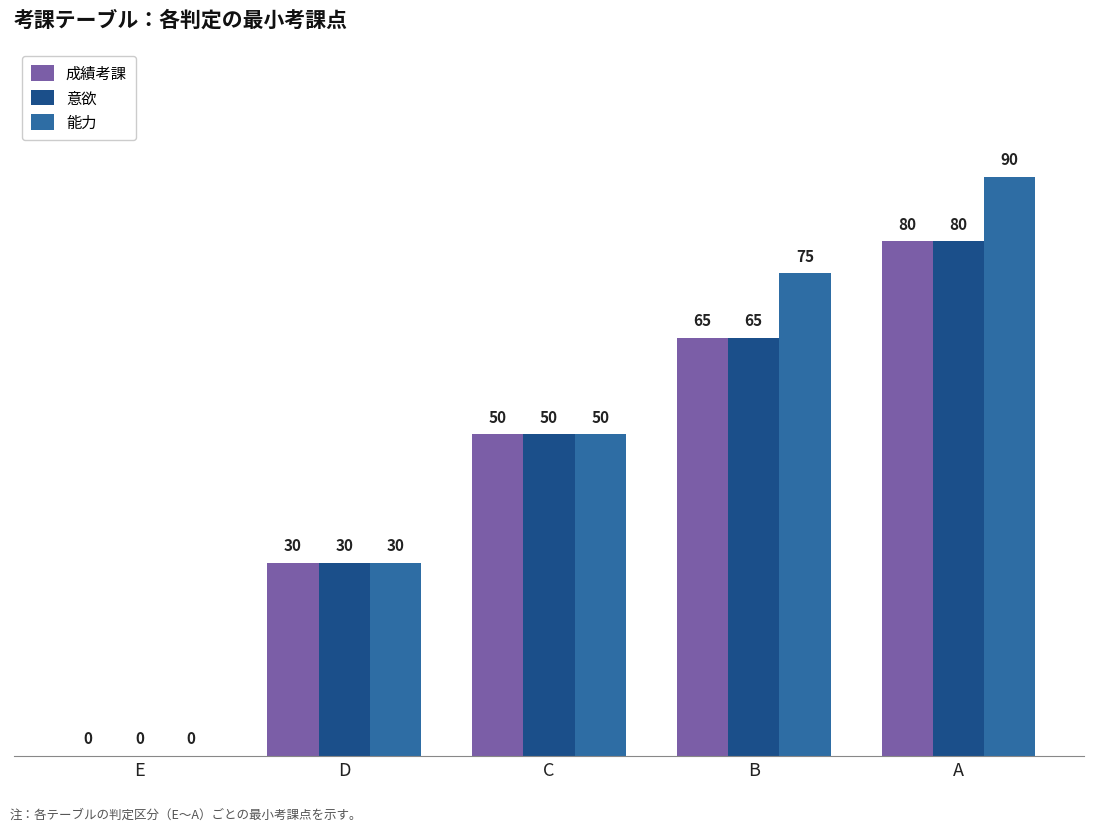

What is the maximum value shown in the chart?

90